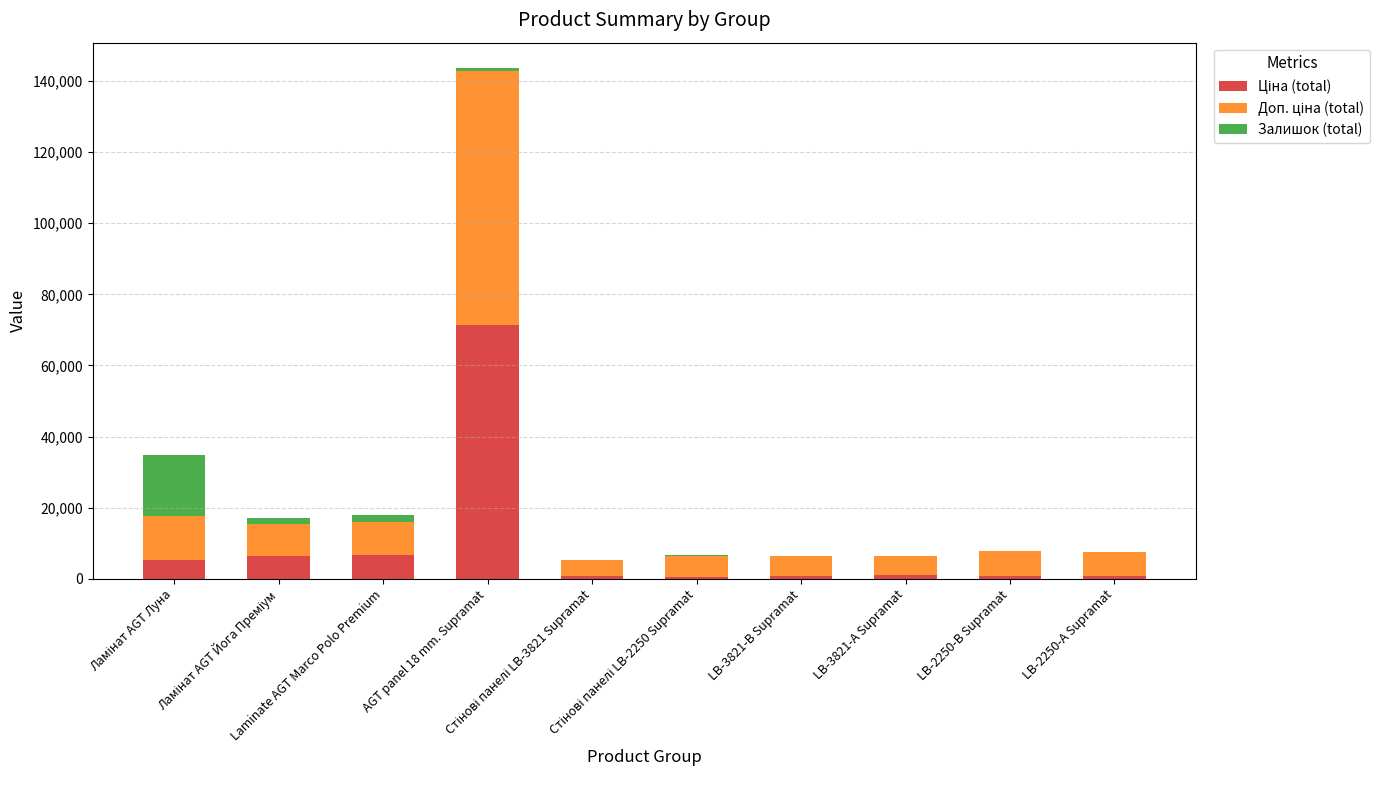

At which label does Доп. ціна (total) first exceed 7051?

Ламінат AGT Луна